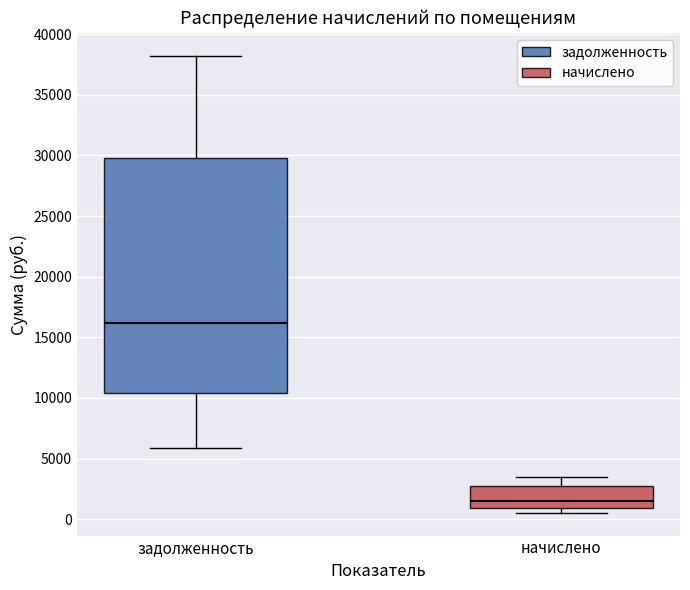

Which box is the tallest, from its lower edge to its upper edge?

задолженность